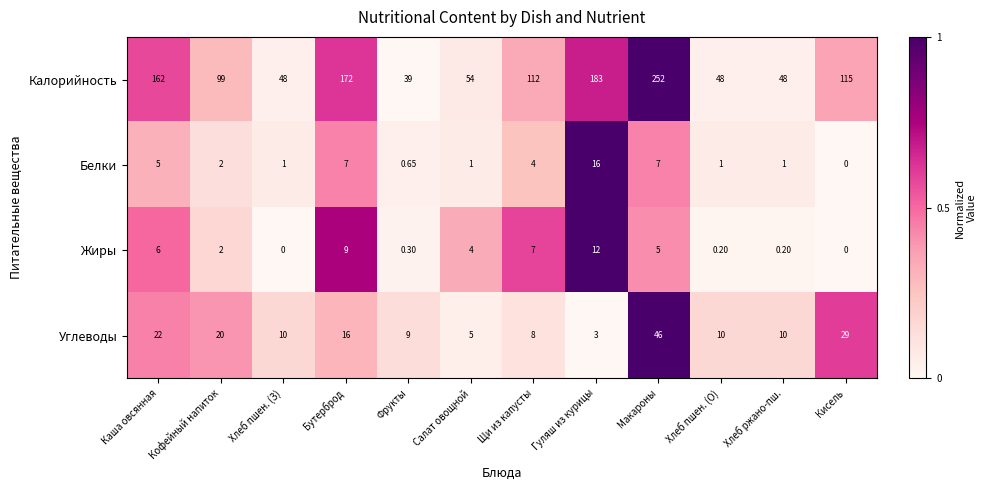

Where does the Углеводы series first go above 10?

Каша овсянная